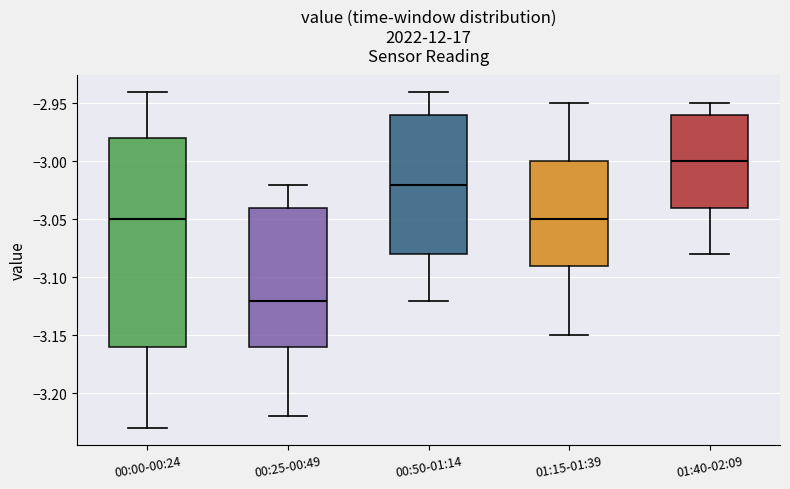

Reading left to right, transcribe this box plot: for each box, give where its median line is, the range the box spans, and where its two whiskers end, as read against the y-axis. The values are not printed on the chart, so give them approximately, as read against the axis.

00:00-00:24: median -3.05, box -3.16 to -2.98, whiskers -3.23 to -2.94
00:25-00:49: median -3.12, box -3.16 to -3.04, whiskers -3.22 to -3.02
00:50-01:14: median -3.02, box -3.08 to -2.96, whiskers -3.12 to -2.94
01:15-01:39: median -3.05, box -3.09 to -3.00, whiskers -3.15 to -2.95
01:40-02:09: median -3.00, box -3.04 to -2.96, whiskers -3.08 to -2.95